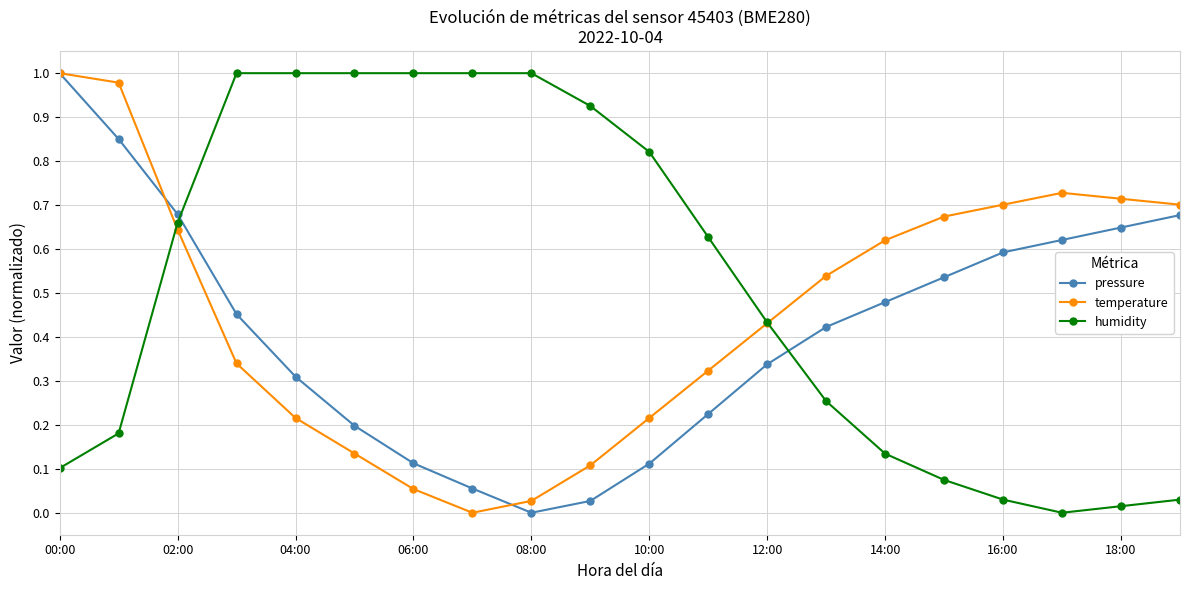

Rank the series by their average value, from lowest to highest.

pressure, temperature, humidity